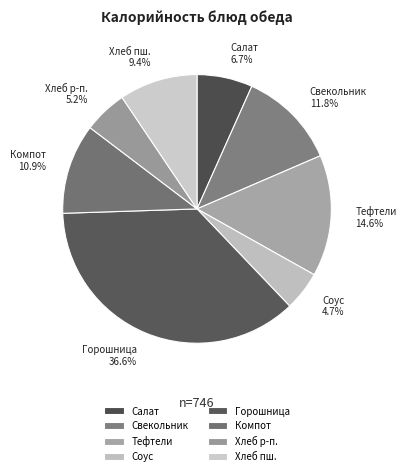

To the nearest percent, what portion does Горошница represent?

37%